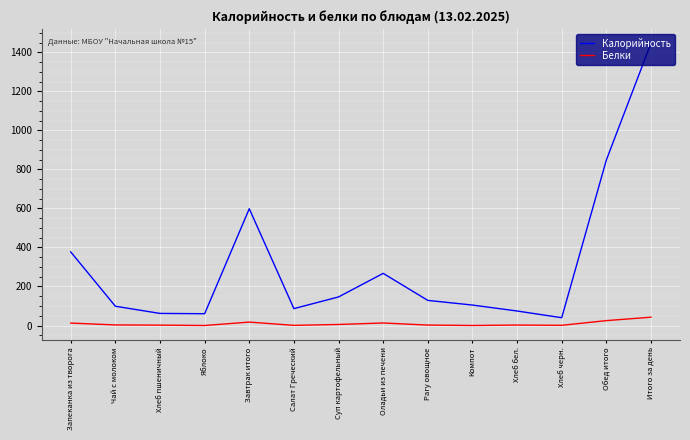

The value of Калорийность at Обед итого is 848.4. True or false?

True